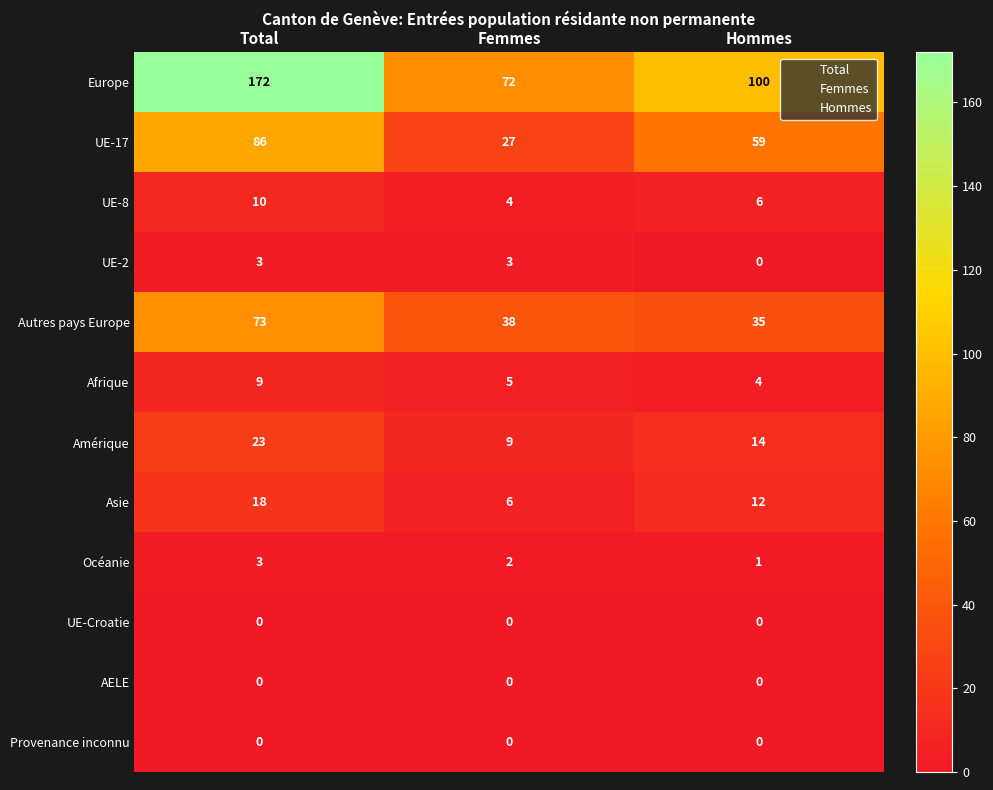

At which category is the sum across all series the highest?

Total